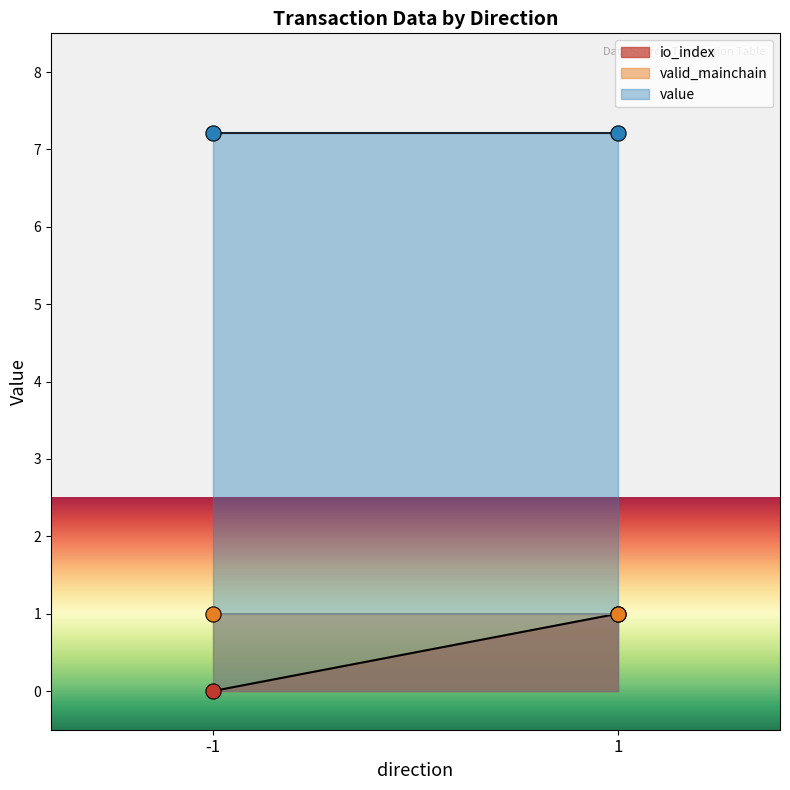

At which category is the sum across all series the highest?

1